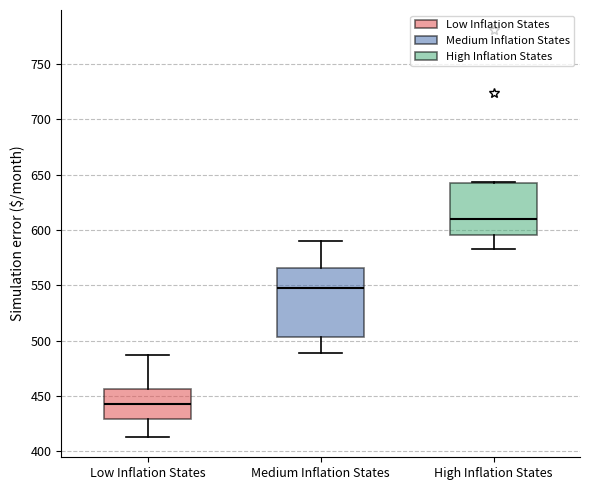

Reading left to right, read every box against the y-axis: the position of its median line, the range the box covers, and the ends of its whiskers. The values are not printed on the chart, so give them approximately, as read against the axis.

Low Inflation States: median 440, box 430 to 455, whiskers 415 to 485
Medium Inflation States: median 550, box 505 to 565, whiskers 490 to 590
High Inflation States: median 610, box 595 to 645, whiskers 585 to 645